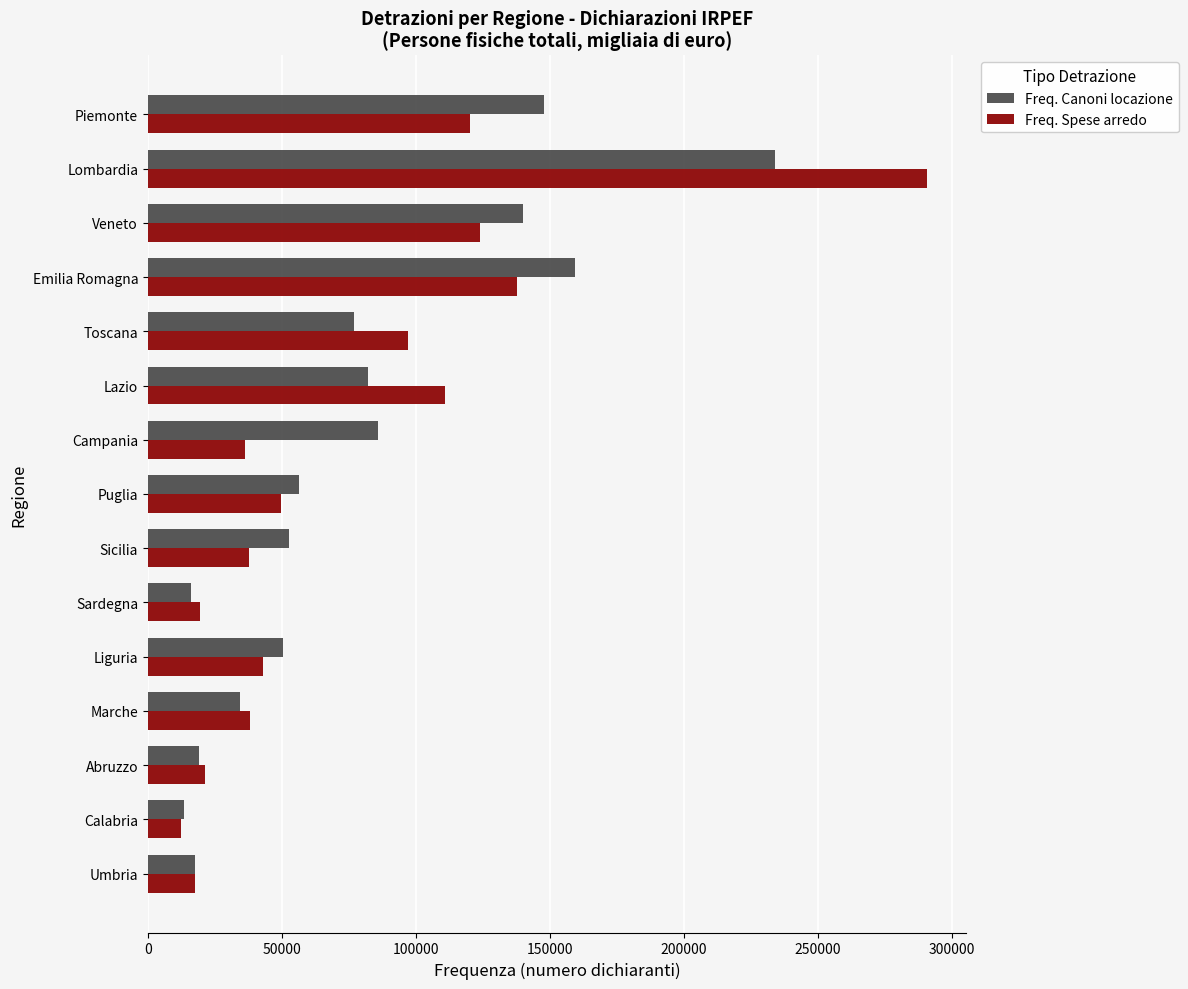

Rank the series by their maximum value, from highest to lowest.

Freq. Spese arredo, Freq. Canoni locazione